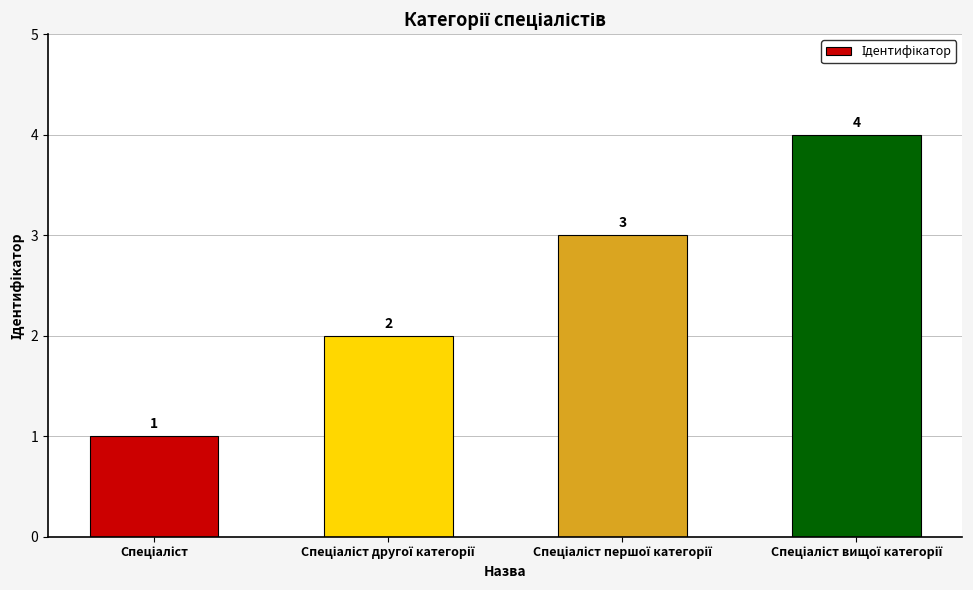

What is the difference between the maximum and minimum values?

3